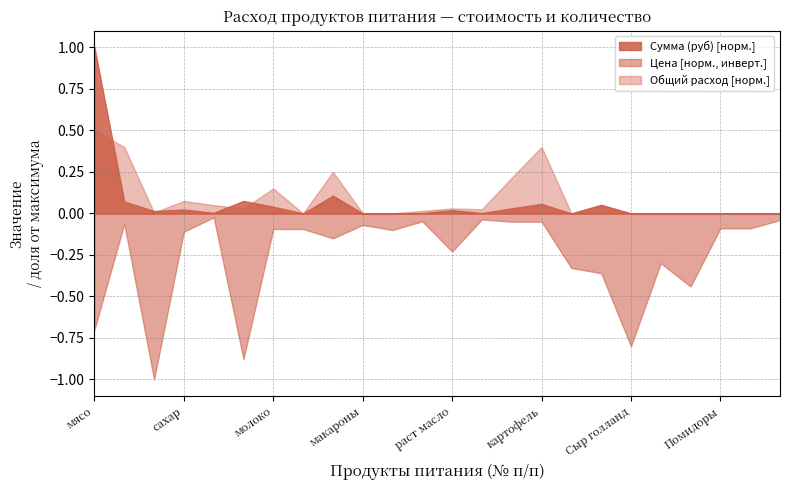

Reading left to right, what are all the values shown in this chart?

Сумма (руб): 12635.0	907.7	180.5	297.8	43.3	950.6	509.0	0.0	1353.8	0.0	0.0	26.0	249.1	32.5	388.1	722.0	0.0	649.8	0.0	0.0	0.0	0.0	0.0	0.0
Цена: 350.0	31.4	500.0	55.0	12.0	438.9	47.0	47.0	75.0	35.0	50.0	24.0	115.0	18.0	25.0	25.0	164.3	180.0	400.0	150.0	220.0	45.0	45.0	20.0
Общий расход: 36.1	28.9	0.4	5.4	3.6	2.2	10.8	0.0	18.1	0.0	0.0	1.1	2.2	1.8	15.5	28.9	0.0	3.6	0.0	0.0	0.0	0.0	0.0	0.0